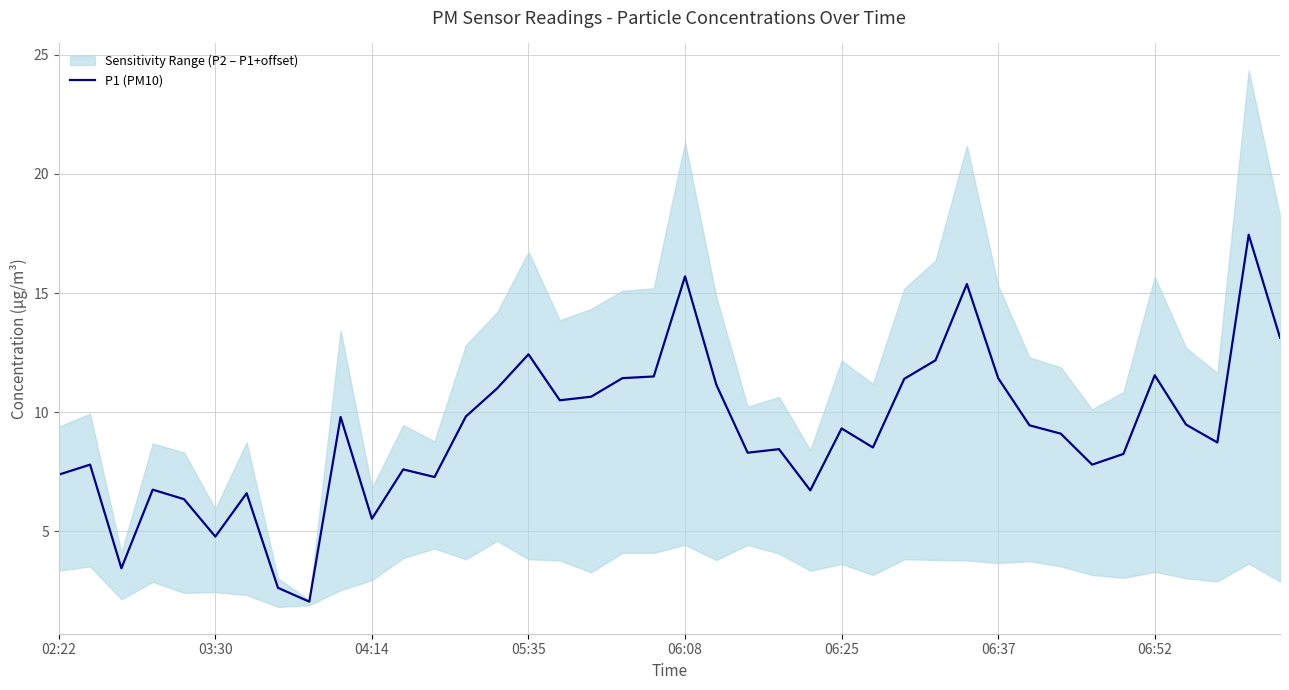

What is the maximum value shown in the chart?

17.4